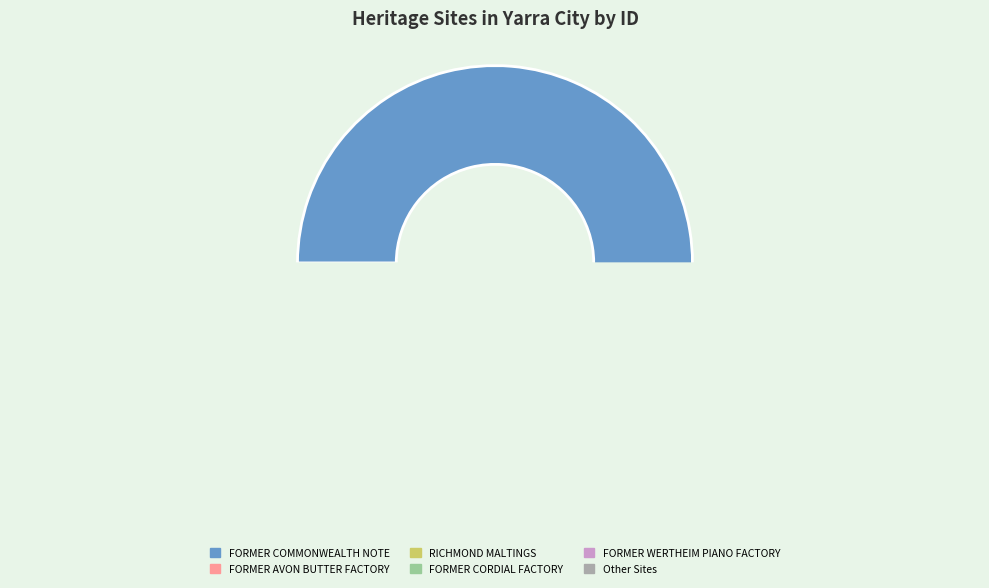

What is the majority slice?

FORMER COMMONWEALTH NOTE